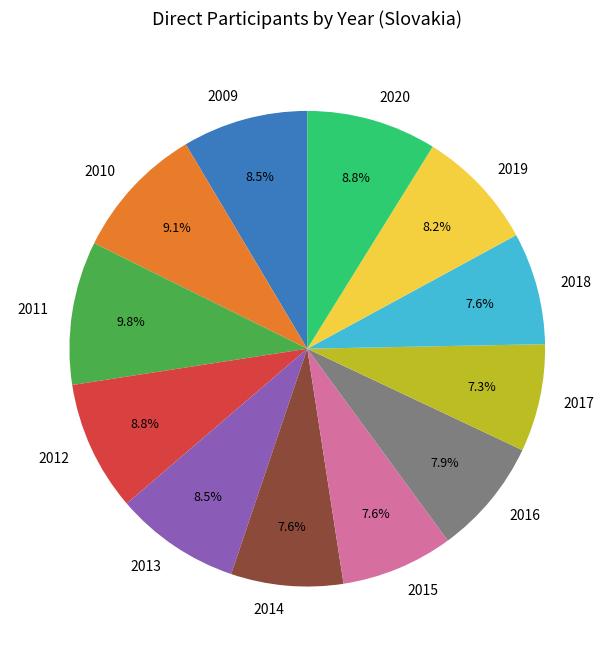

What percentage is NOT represented by 2017?

92.7%